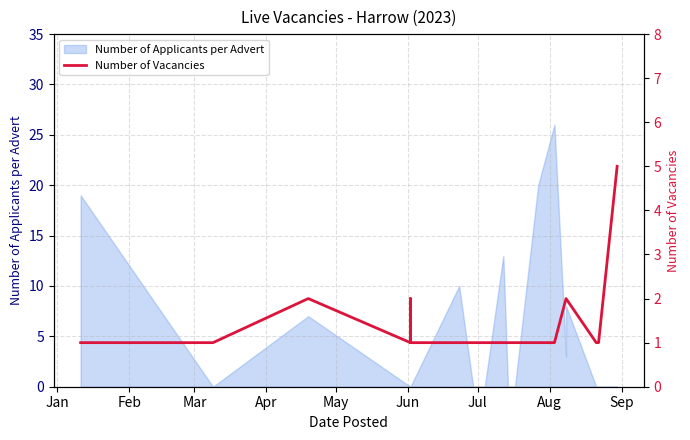

Count the values in the range 1 to 2.

21